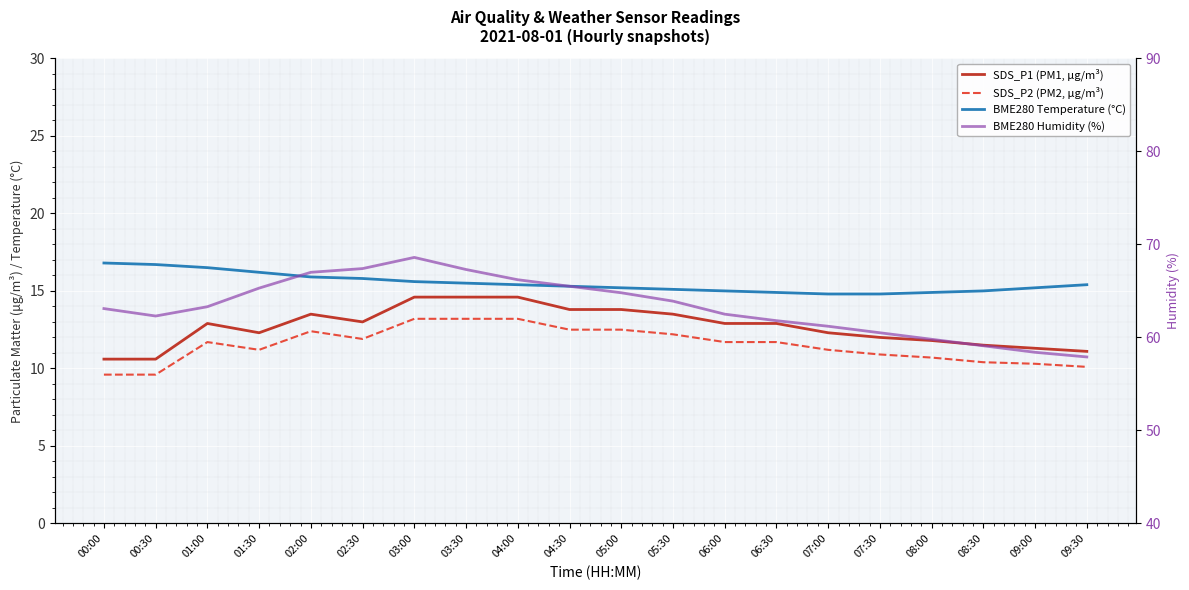

What are all the series names shown in the legend?

SDS_P1 (PM1, μg/m³), SDS_P2 (PM2, μg/m³), BME280 Temperature (°C), BME280 Humidity (%)